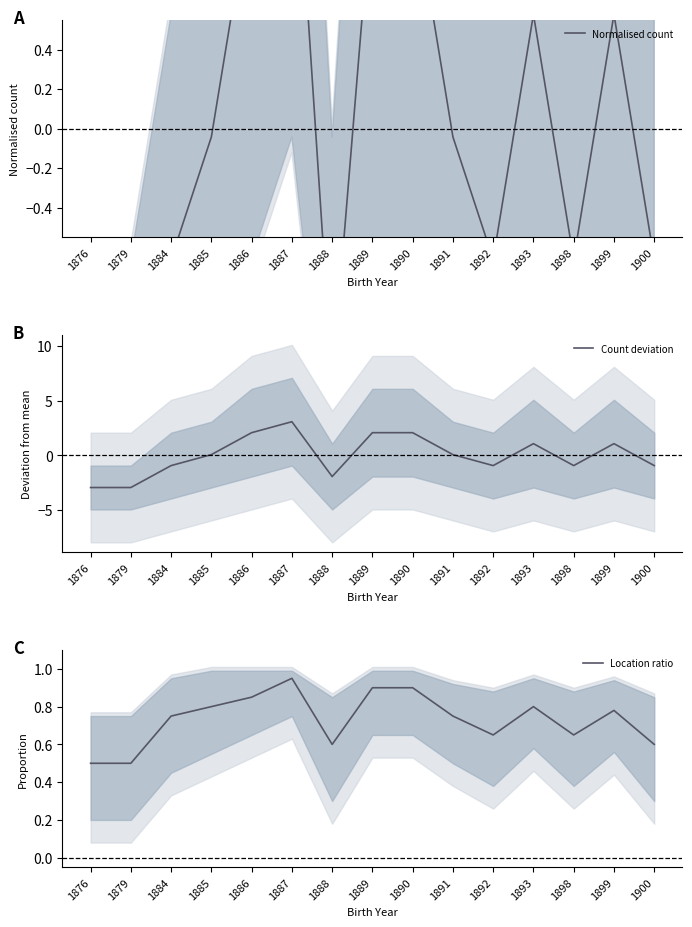

Is this an area chart (filled region under the line)?

No